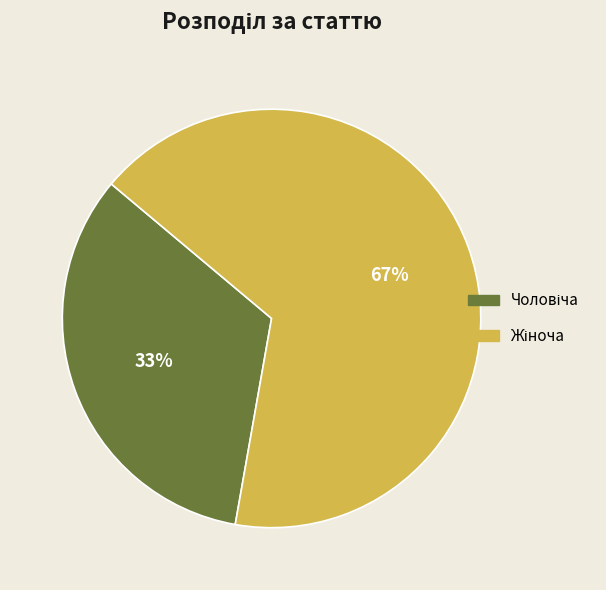

To the nearest percent, what is the average slice percentage?

50%